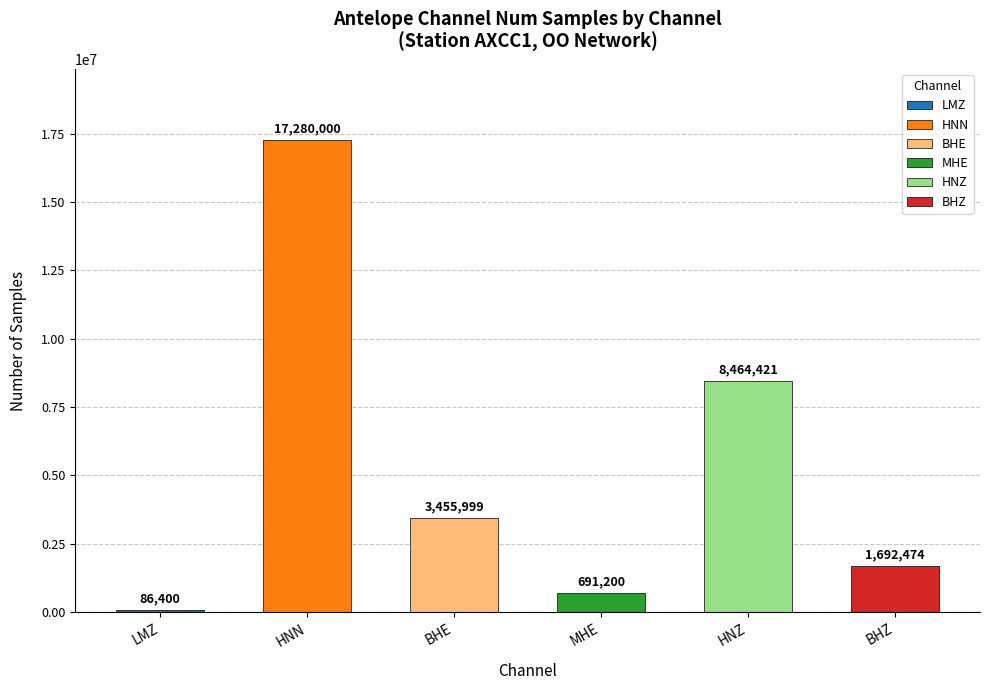

Approximately how many times larger is the value at LMZ compared to BHZ?

0.1